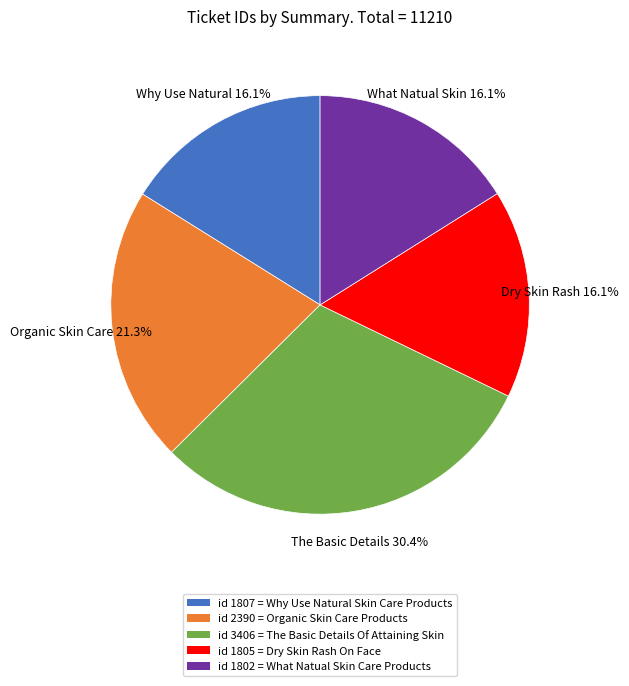

Does any single category account for the majority?

No